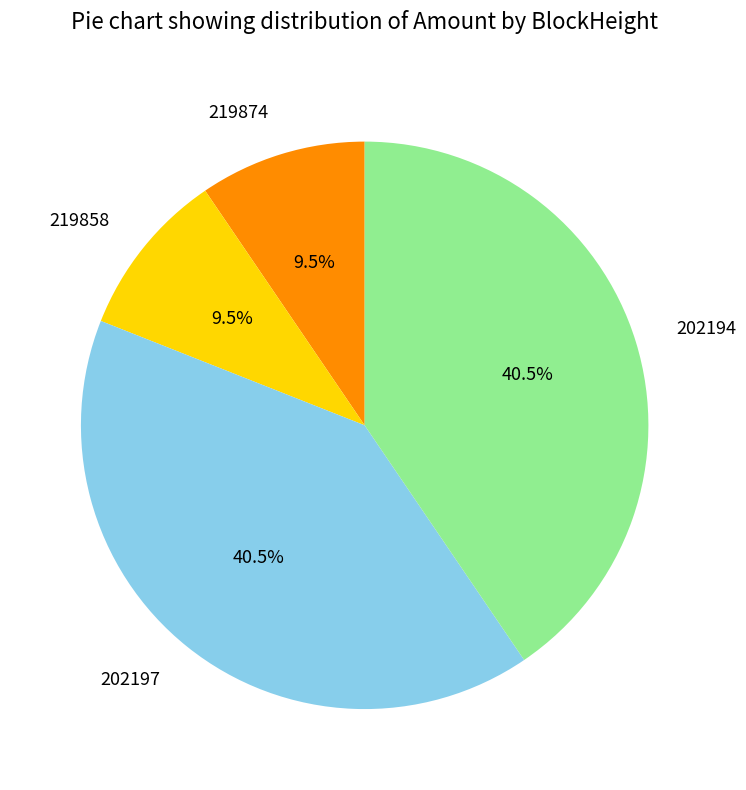

What percentage is NOT represented by 219858?

90.5%